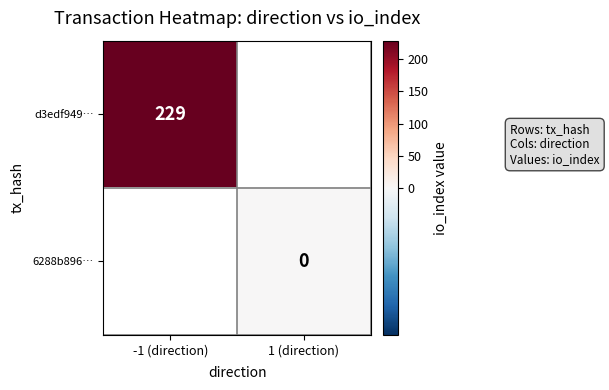

Is the value of 6288b896… at 1 (direction) greater than the value of d3edf949… at -1 (direction)?

No